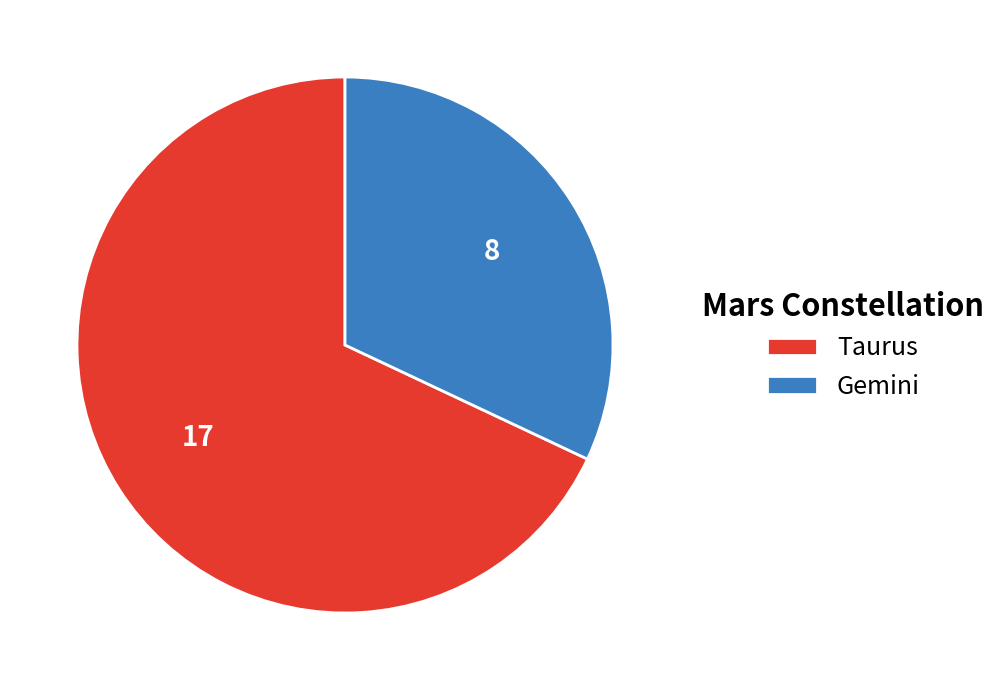

Is it true that Taurus is 68% of the pie?

True